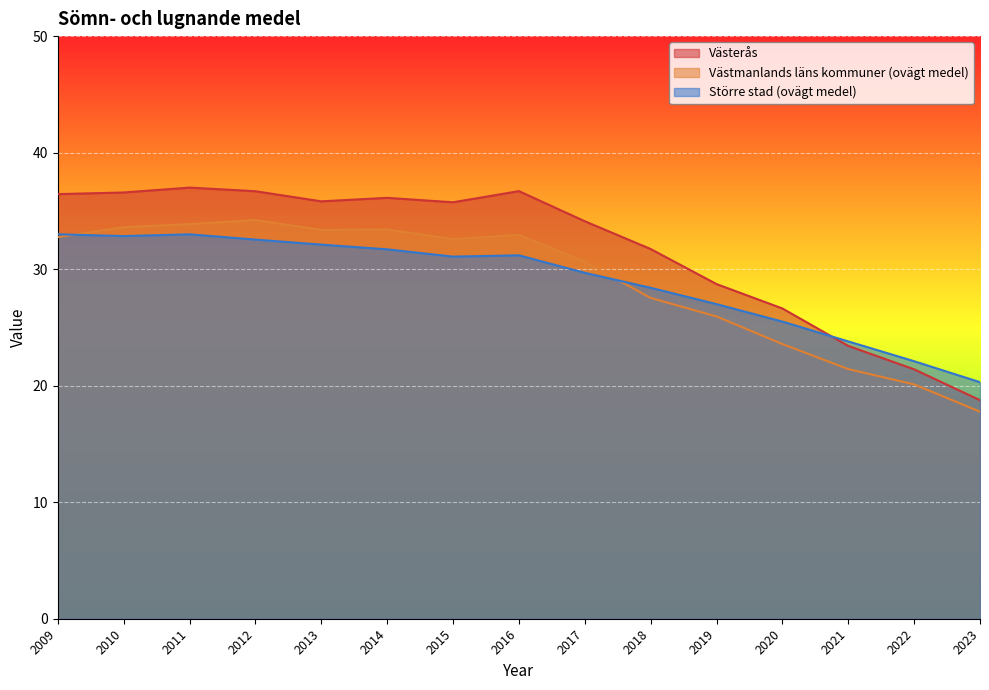

Between 2012 and 2015, which is larger?

2012